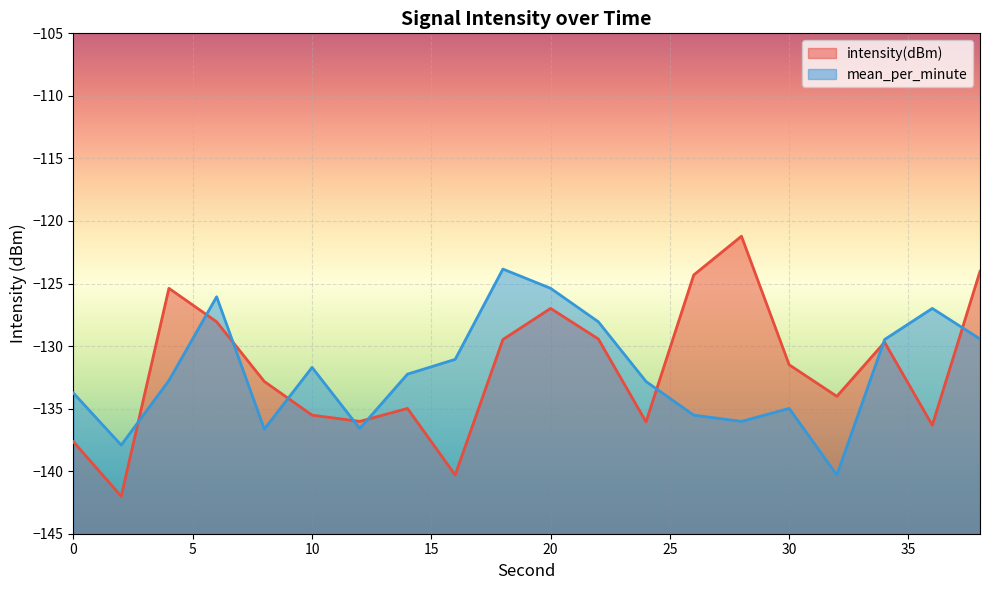

Is it true that intensity(dBm) equals -26.7 at 4?

False